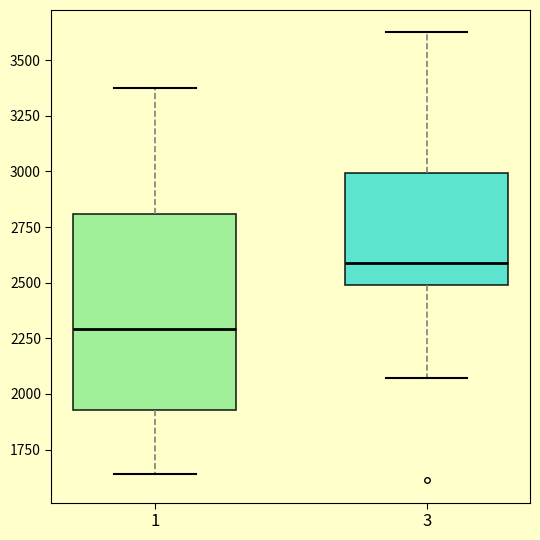

Which box's median line is the highest?

3